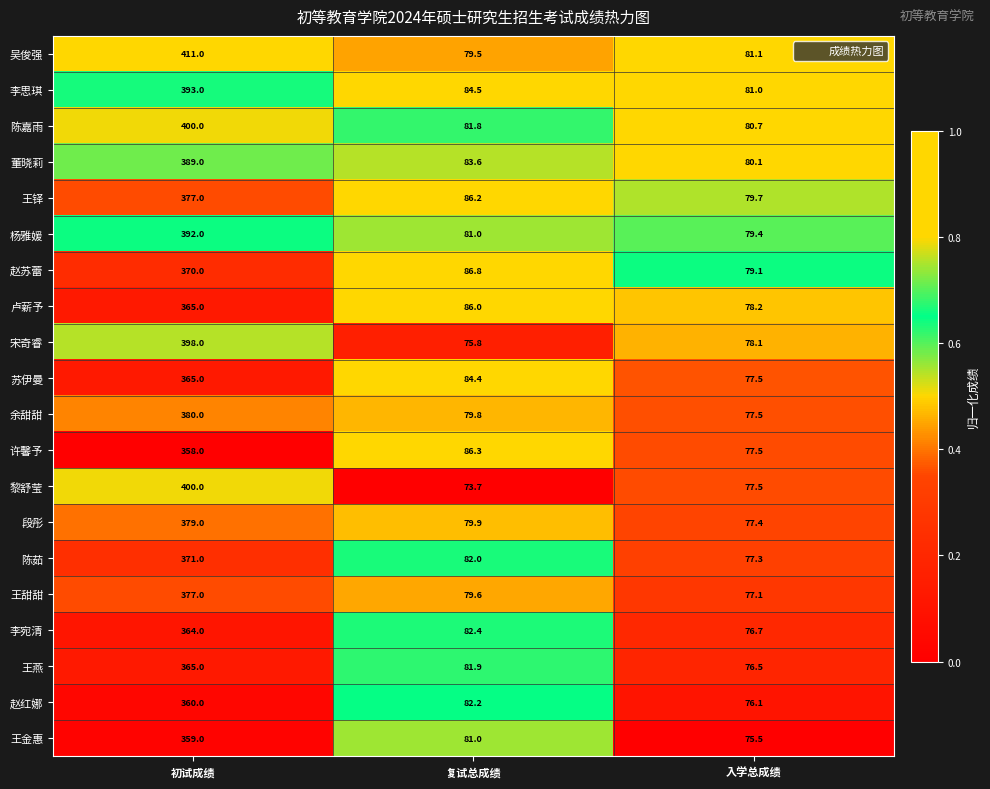

Between 复试总成绩 and 入学总成绩, which series saw the biggest shift?

许馨予